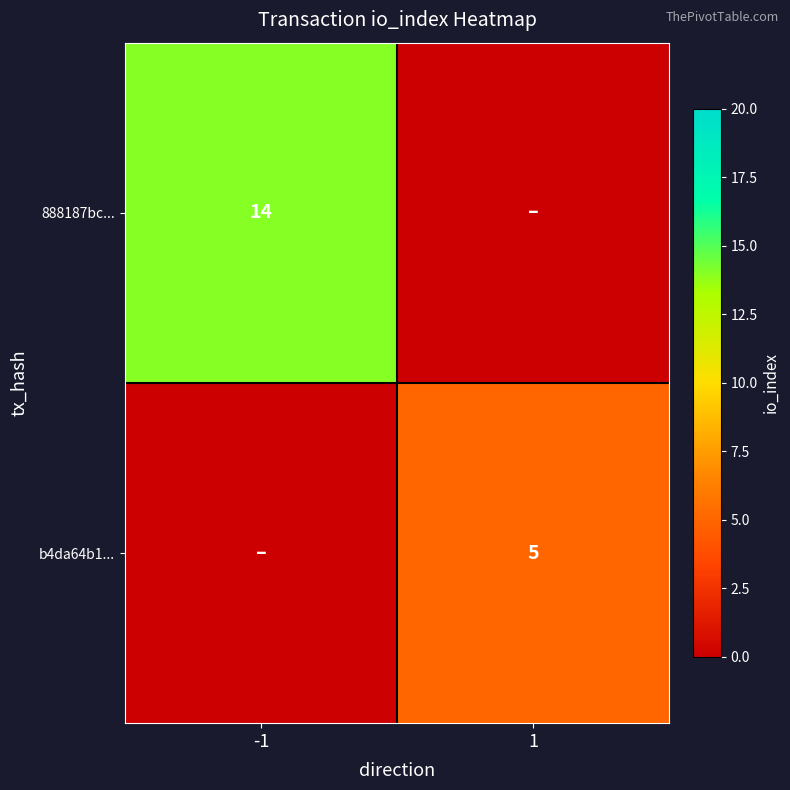

Is it true that 888187bc... equals 3 at -1?

False